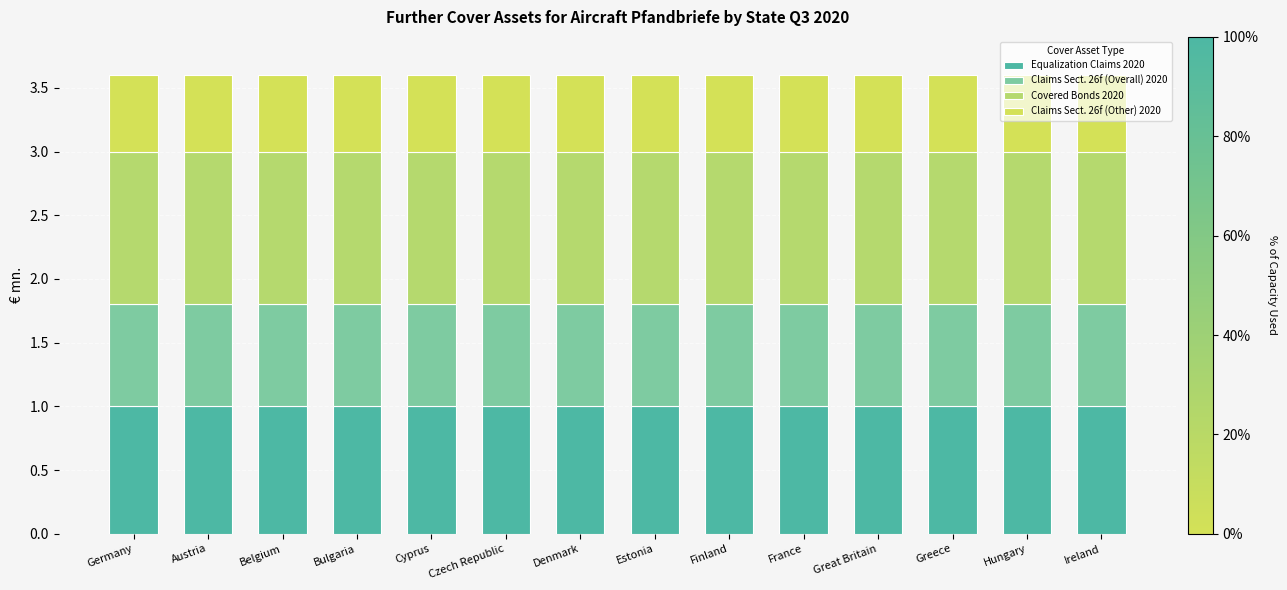

At which category is the sum across all series the highest?

Germany